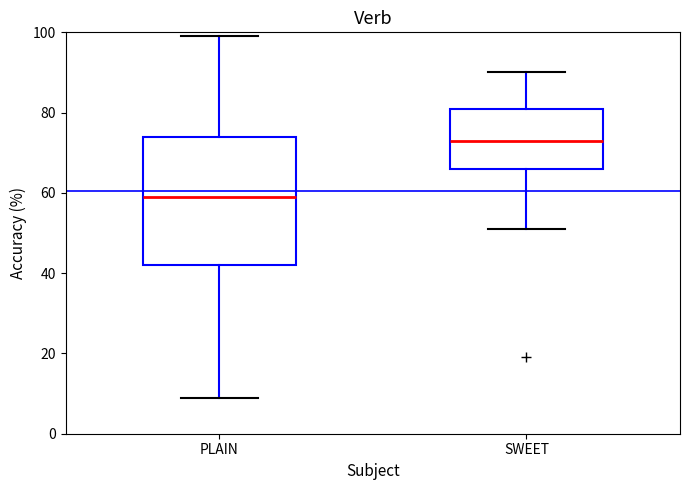

Reading left to right, read every box against the y-axis: the position of its median line, the range the box covers, and the ends of its whiskers. The values are not printed on the chart, so give them approximately, as read against the axis.

PLAIN: median 60, box 42 to 74, whiskers 10 to 100
SWEET: median 74, box 66 to 82, whiskers 52 to 90